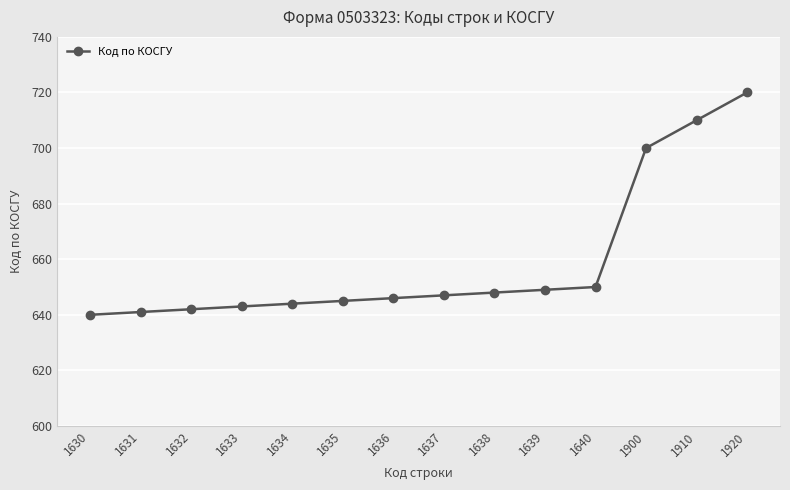

Is it true that the value at 1638 is 361?

False